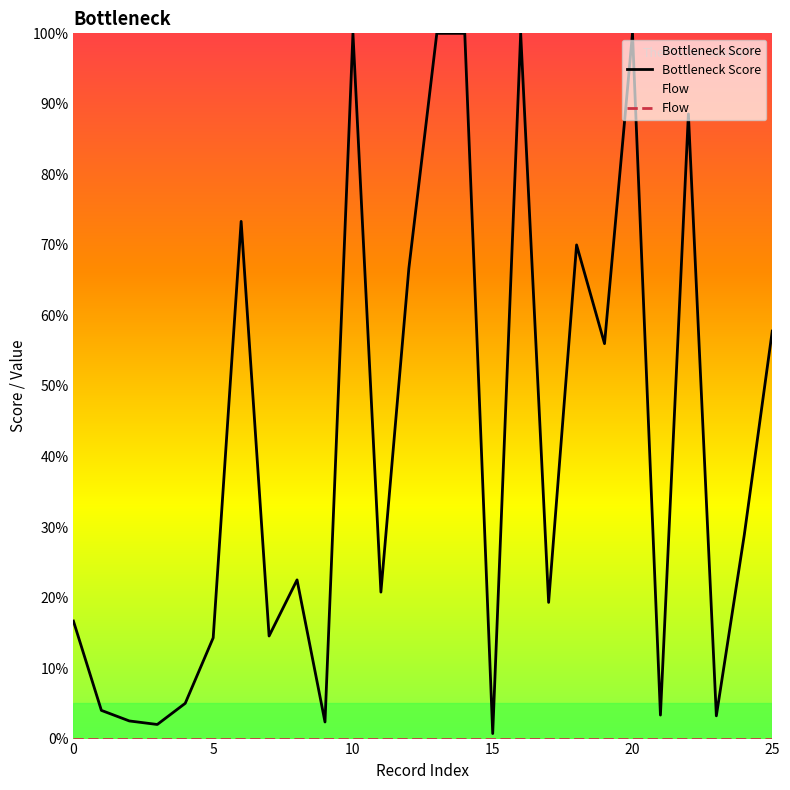

Which series has the widest spread of values?

Bottleneck Score